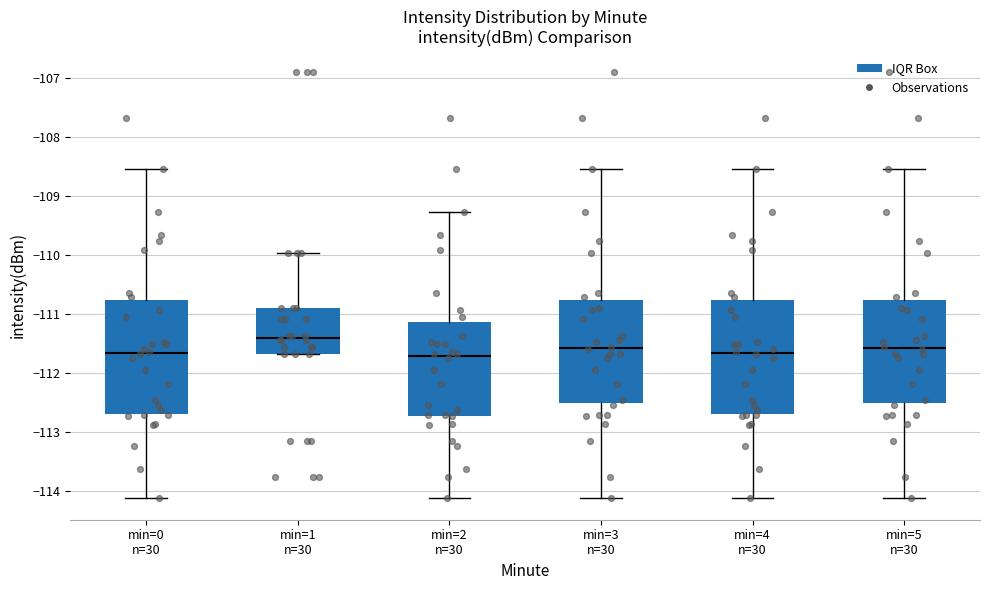

Reading left to right, transcribe this box plot: for each box, give where its median line is, the range the box spans, and where its two whiskers end, as read against the y-axis. The values are not printed on the chart, so give them approximately, as read against the axis.

min=0 n=30: median -111.7, box -112.7 to -110.8, whiskers -114.1 to -108.5
min=1 n=30: median -111.4, box -111.7 to -110.9, whiskers -111.7 to -110.0
min=2 n=30: median -111.7, box -112.7 to -111.1, whiskers -114.1 to -109.3
min=3 n=30: median -111.6, box -112.5 to -110.8, whiskers -114.1 to -108.5
min=4 n=30: median -111.7, box -112.7 to -110.8, whiskers -114.1 to -108.5
min=5 n=30: median -111.6, box -112.5 to -110.8, whiskers -114.1 to -108.5